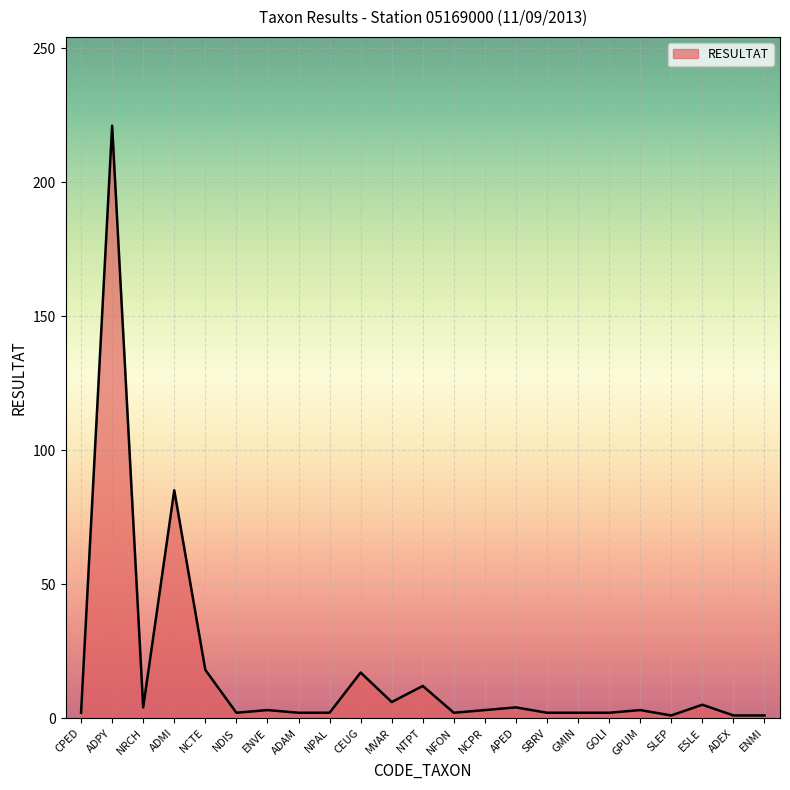

What position from the left is ADMI?

4